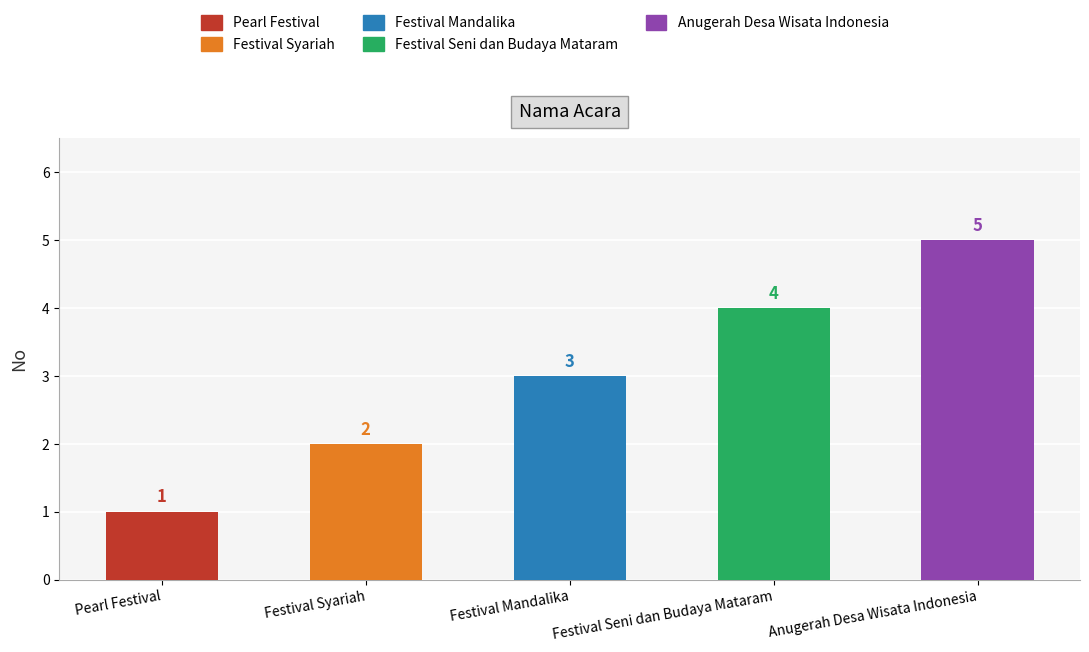

Approximately how many times larger is the value at Anugerah Desa Wisata Indonesia compared to Pearl Festival?

5.0